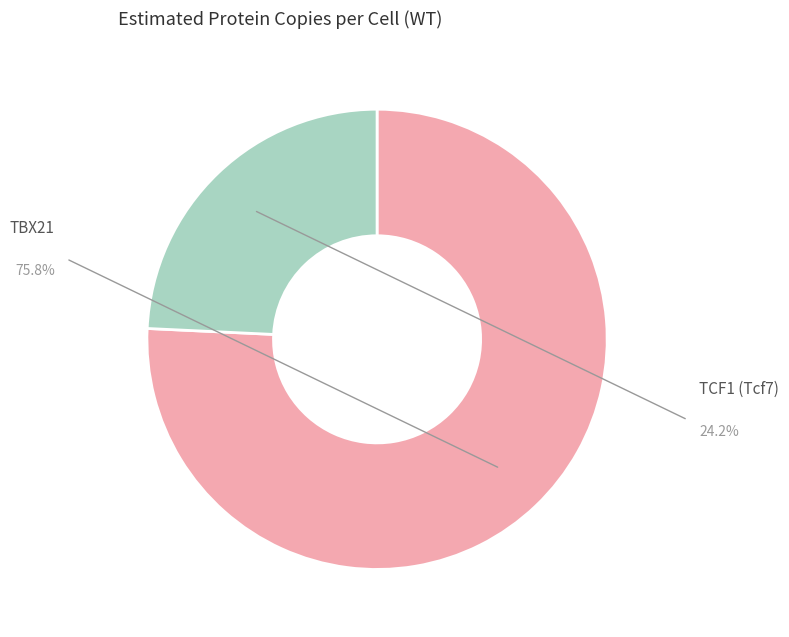

Is there a majority slice in this chart?

Yes